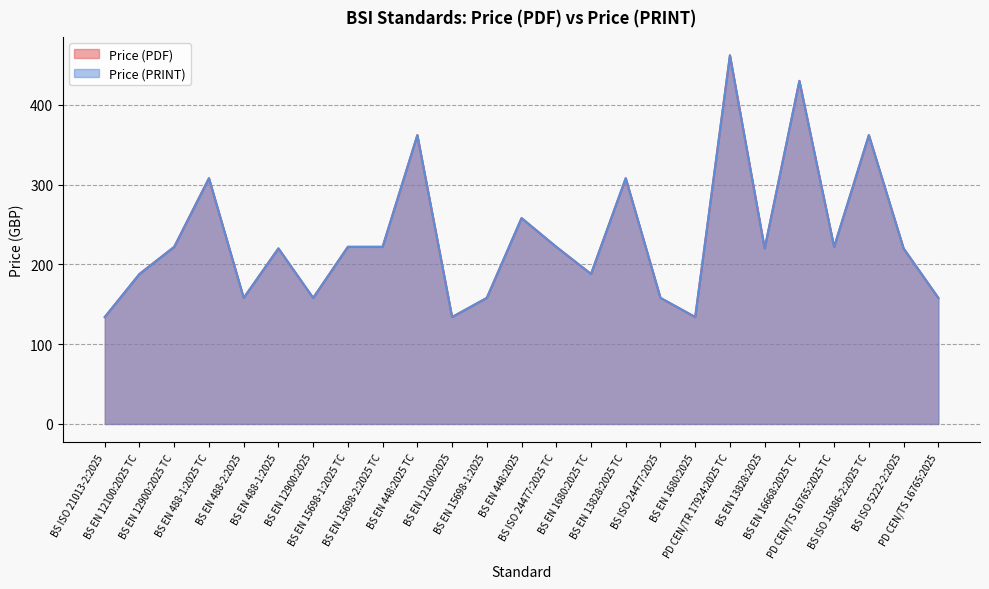

In Price (PDF), how many points are lower than both neighbors (excluding endpoints)?

7